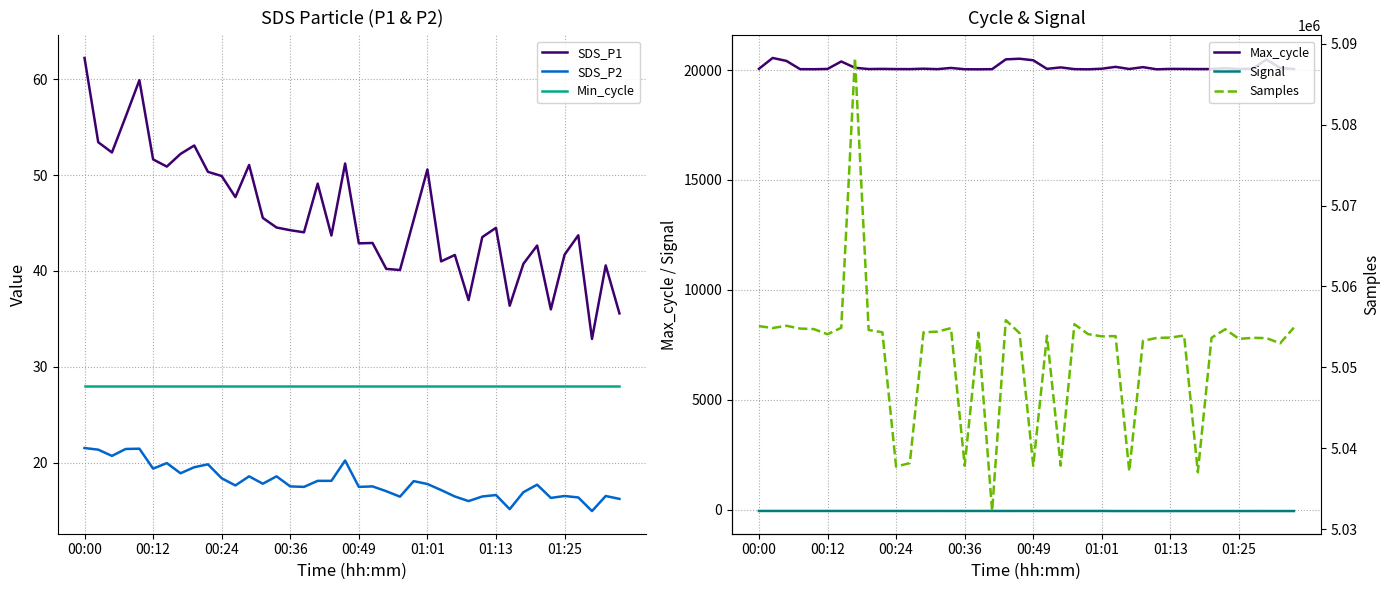

Which series has the largest total across all categories?

Samples